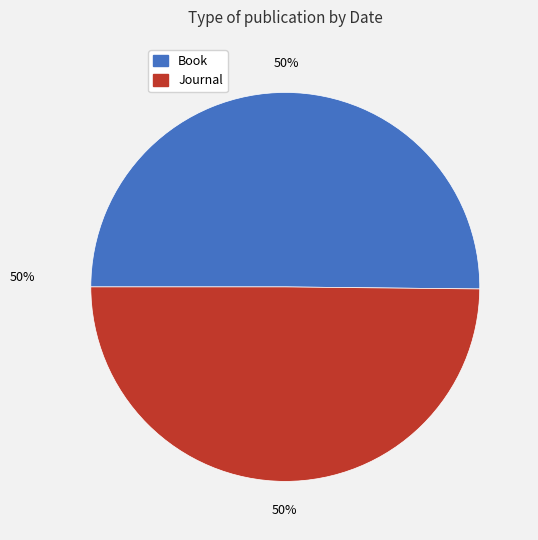

To the nearest percent, what portion does Journal represent?

50%